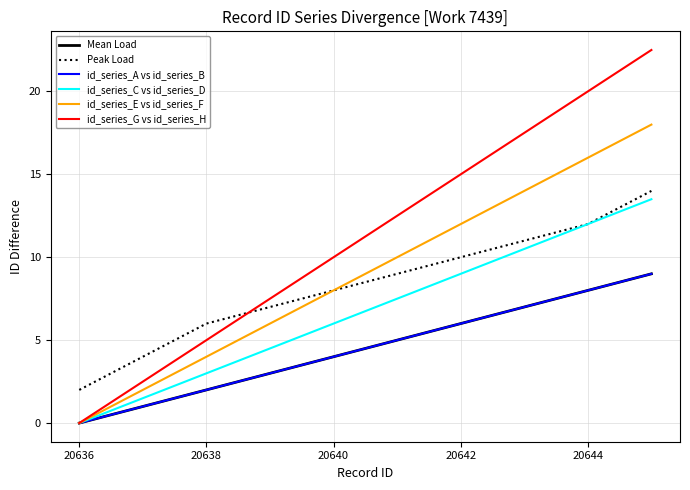

Does the chart have visible grid lines?

Yes